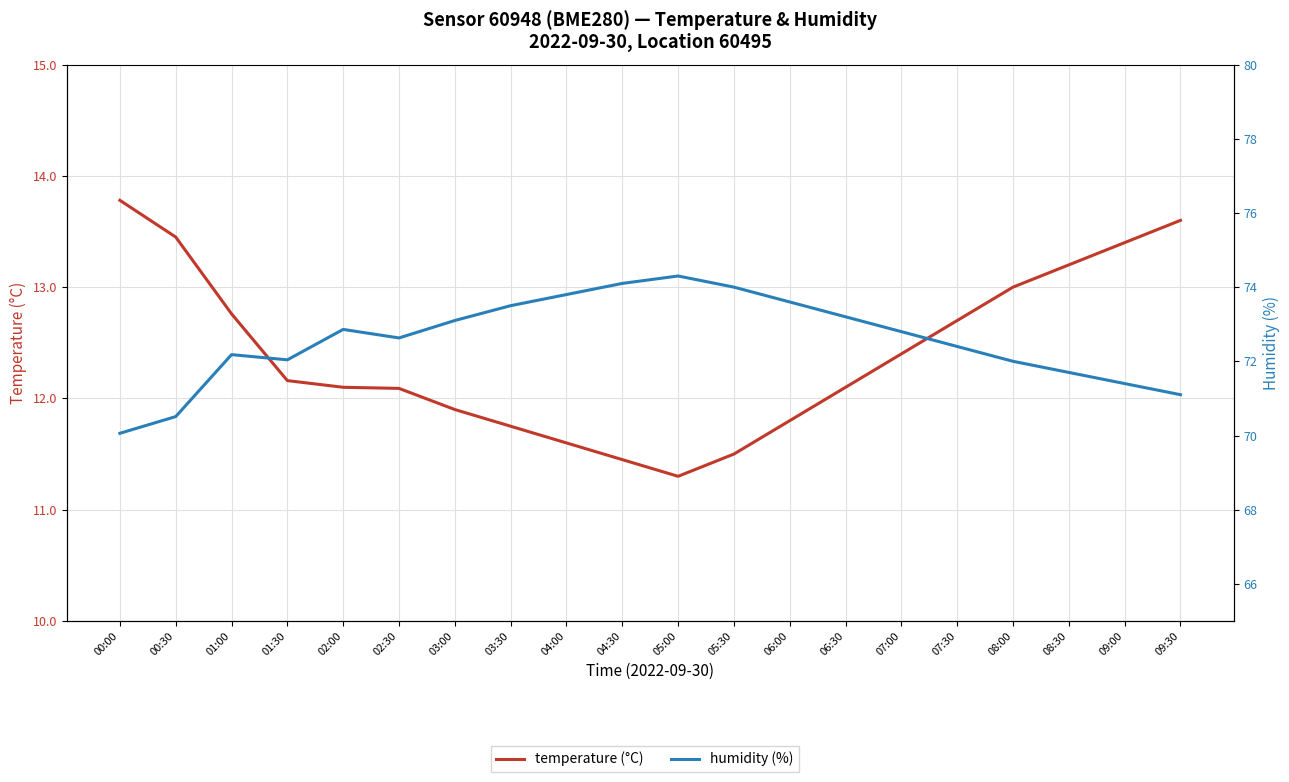

How many lines are shown in the chart?

2